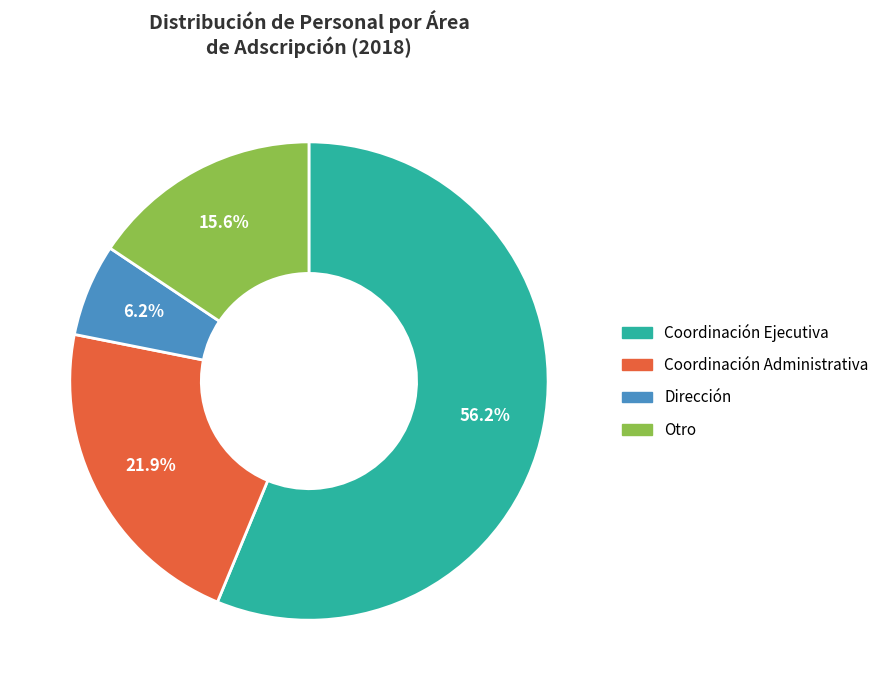

Which has a higher value, Coordinación Administrativa or Coordinación Ejecutiva?

Coordinación Ejecutiva